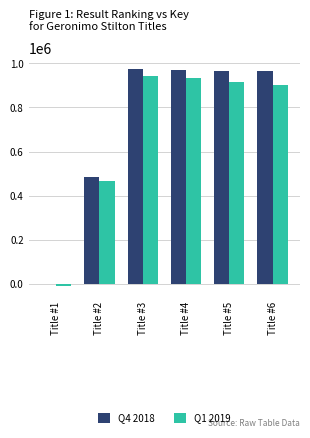

Between Title #2 and Title #6, which series saw the biggest shift?

Q4 2018